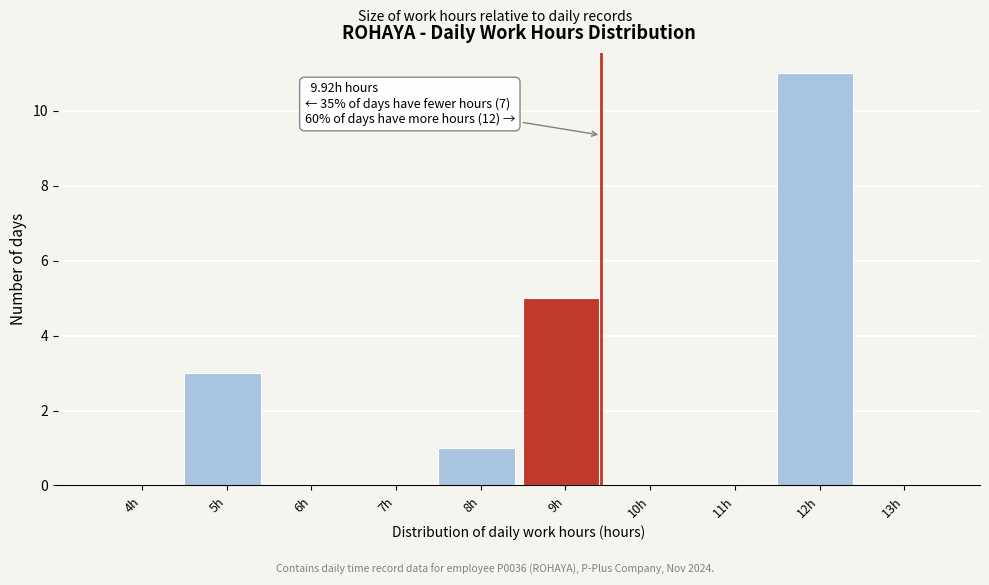

Reading left to right, list all the values displayed in this chart.

4h=0	5h=3	6h=0	7h=0	8h=1	9h=5	10h=0	11h=0	12h=11	13h=0